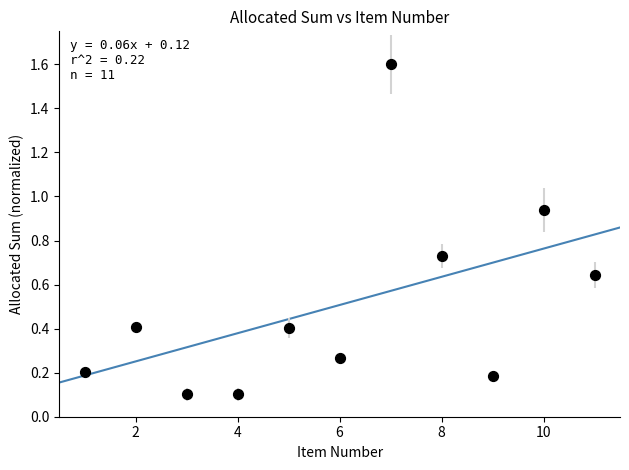

What is the range of X values (max minus min)?

10.0